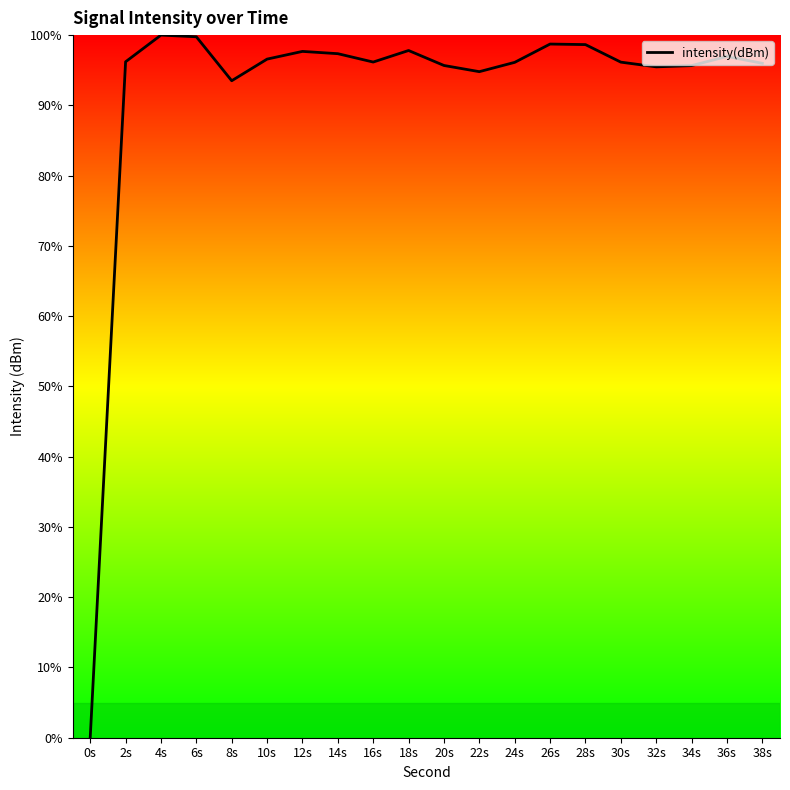

True or false: the data shows 97.7 at 12s.

True